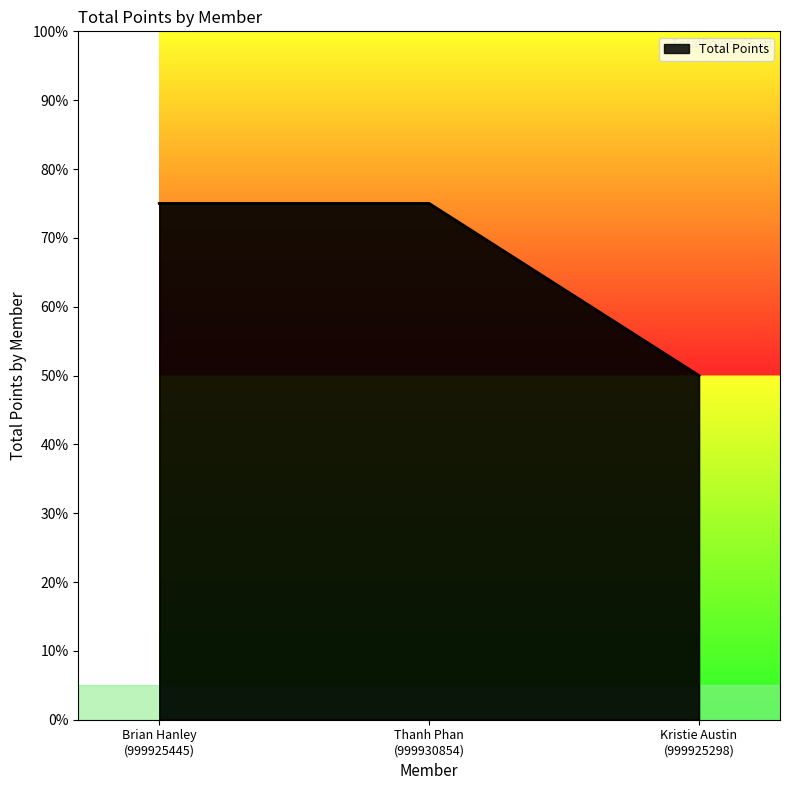

What is the greatest value displayed?

75